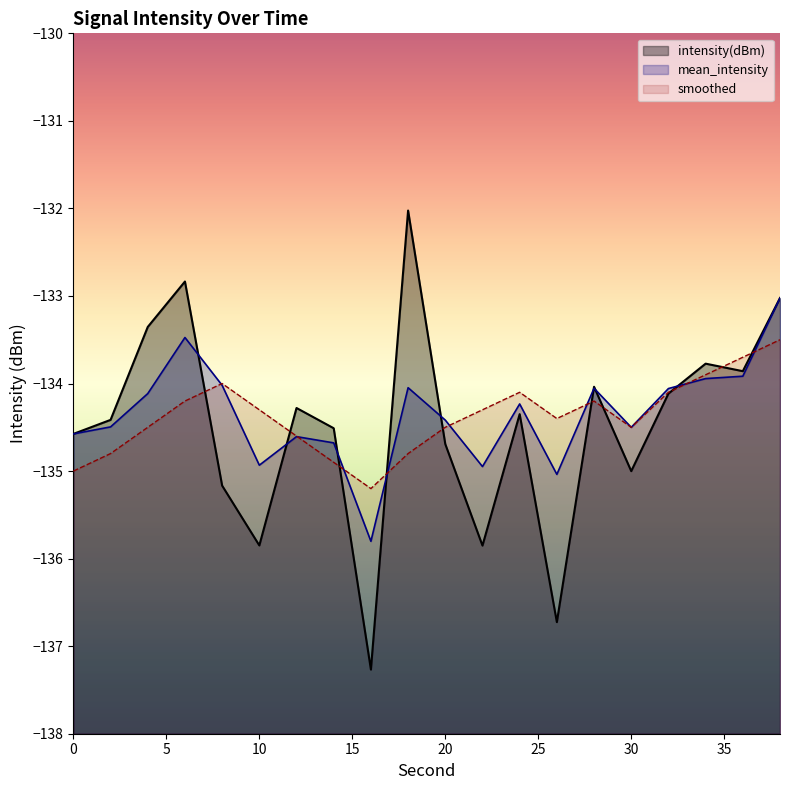

In intensity(dBm), how many points are lower than both neighbors (excluding endpoints)?

6